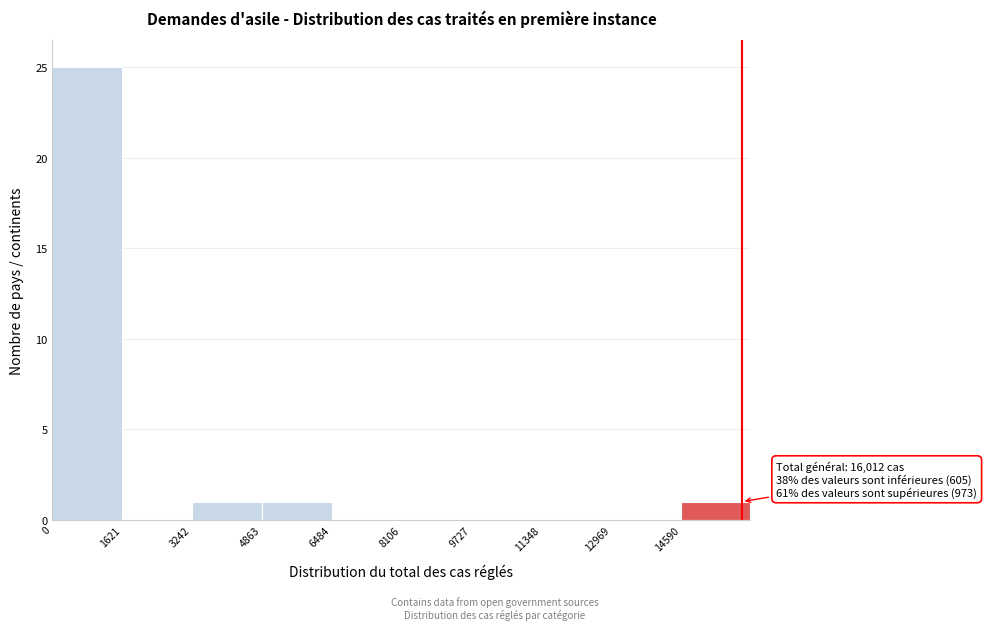

Over which range of the x-axis is the bar tallest?

0 to 1600